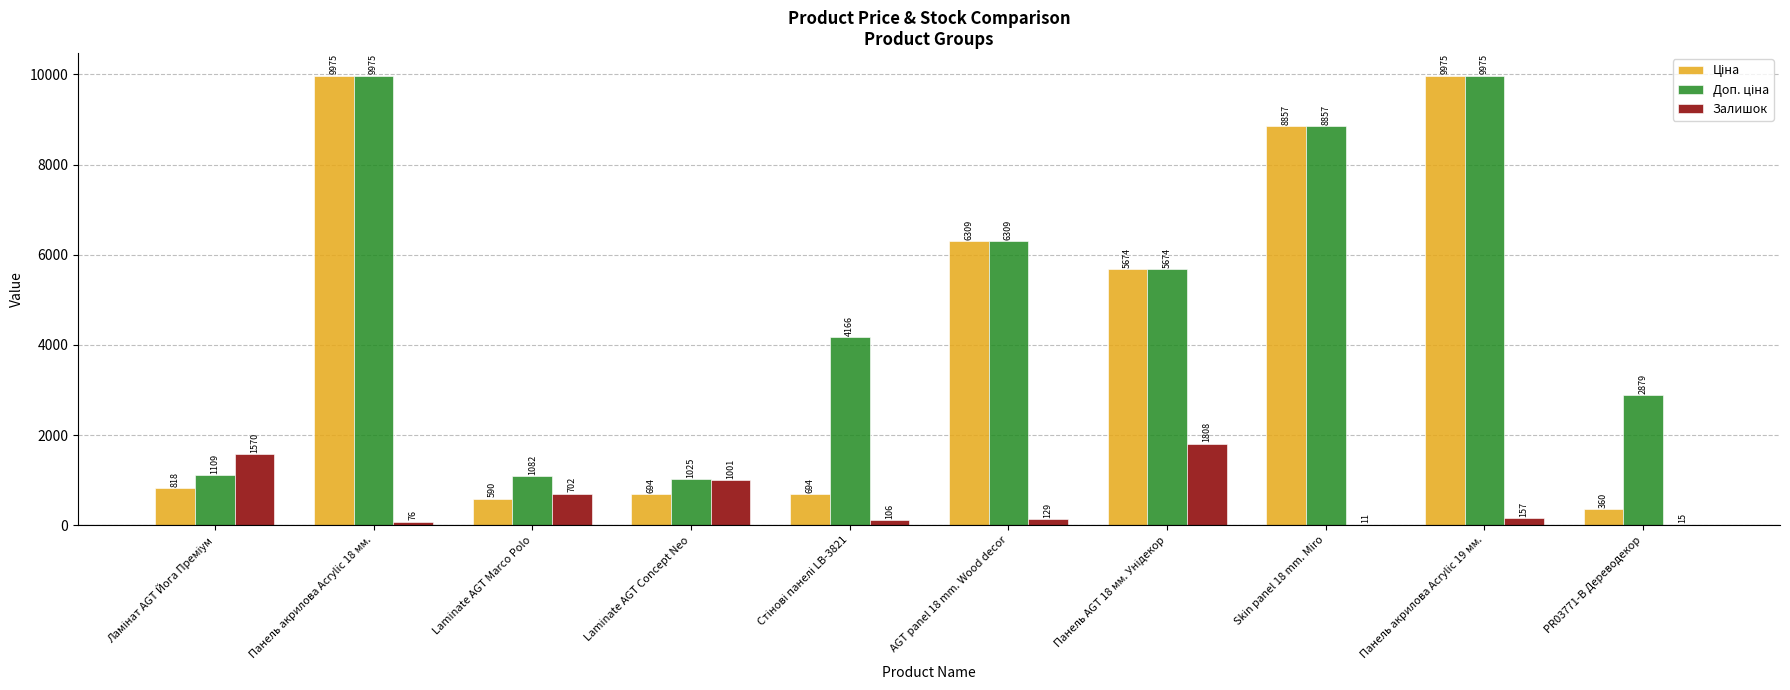

What is the maximum value shown in the chart?

9975.0